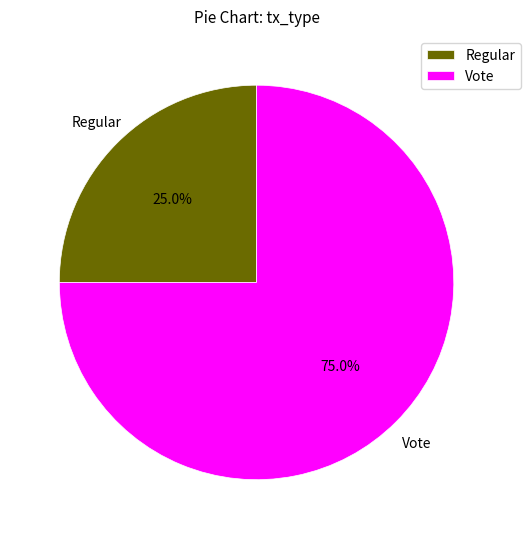

Rank the categories by value from highest to lowest.

Vote, Regular